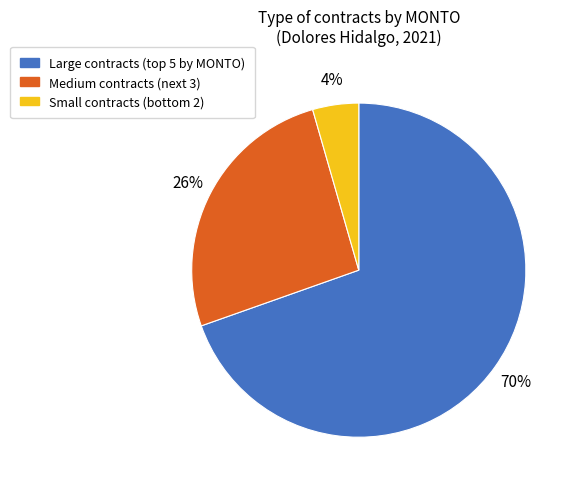

To the nearest percent, what is the average slice percentage?

33%